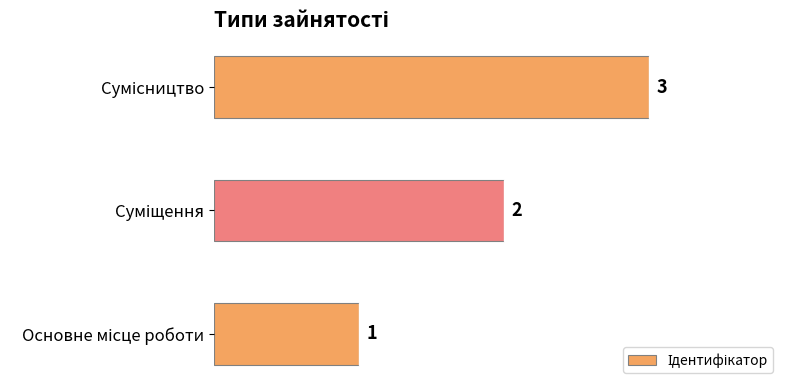

What is the greatest value displayed?

3